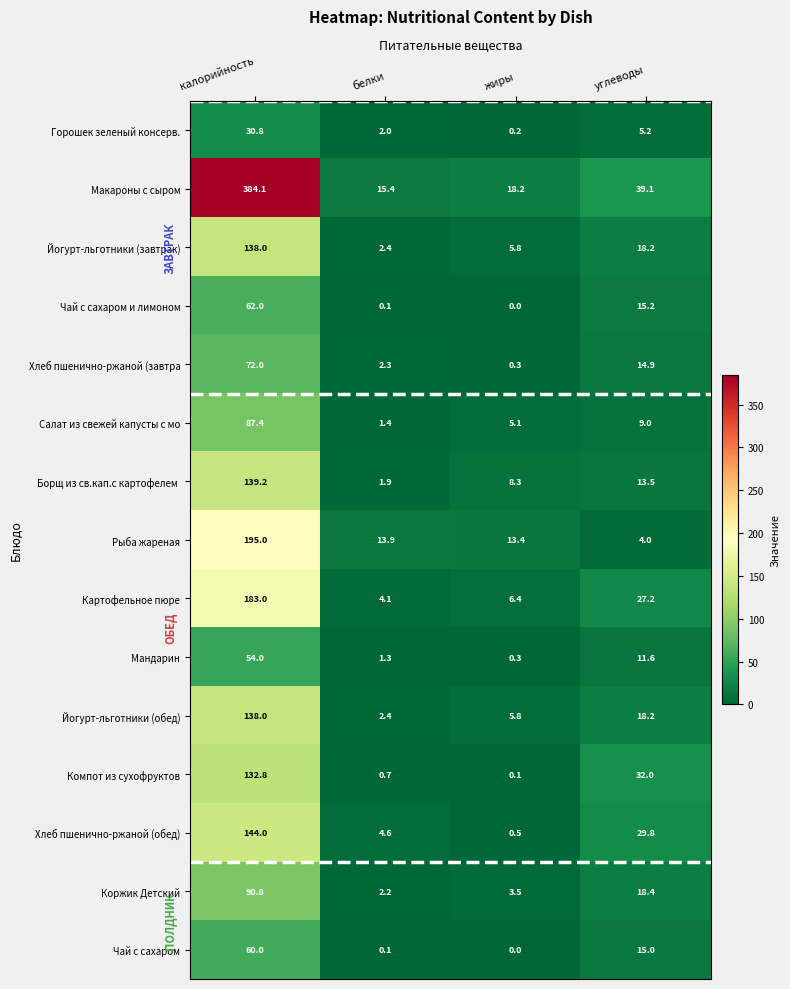

Which series has the widest spread of values?

Макароны с сыром